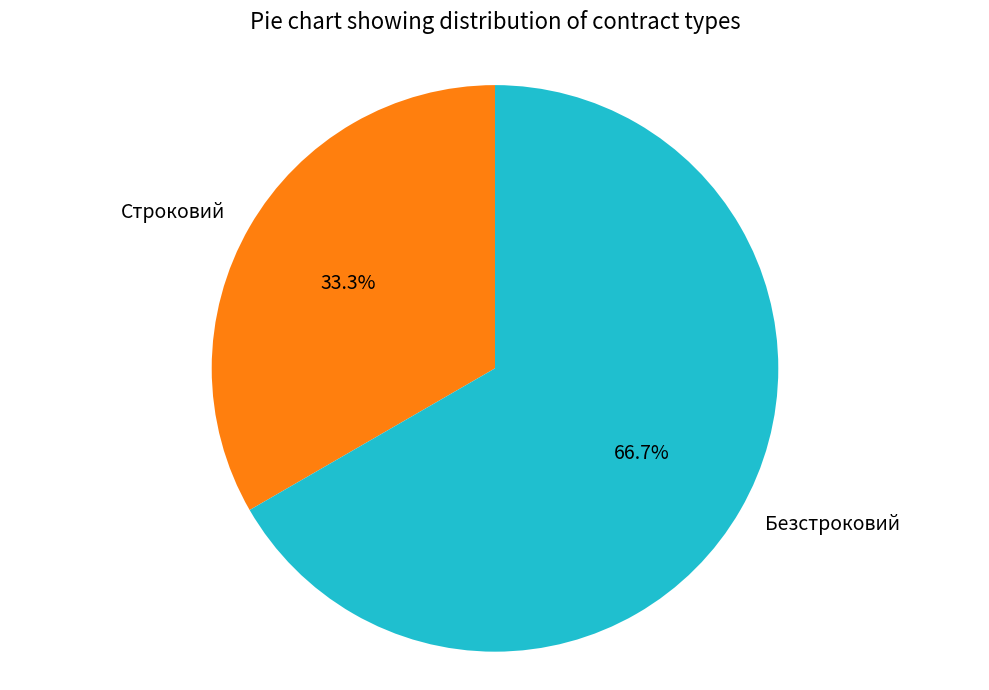

Which slice is the largest?

Безстроковий